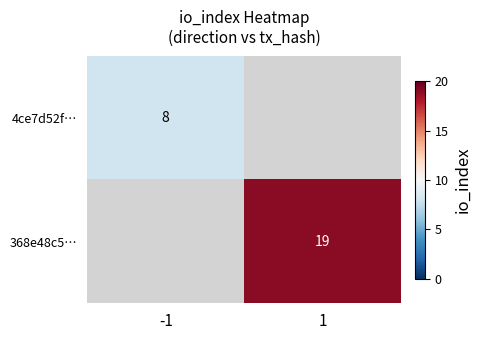

Which label corresponds to the largest value in the chart?

1